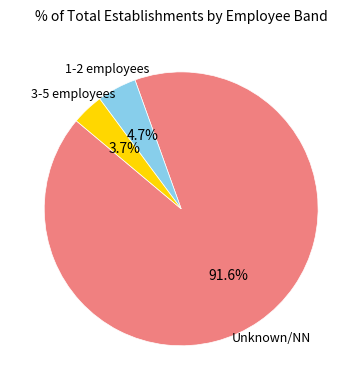

Is there a majority slice in this chart?

Yes